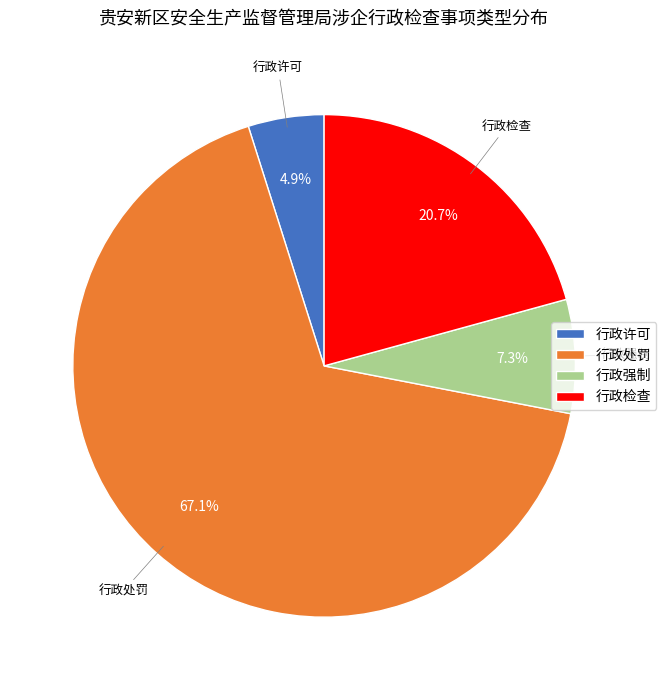

Which slice is the smallest?

行政许可